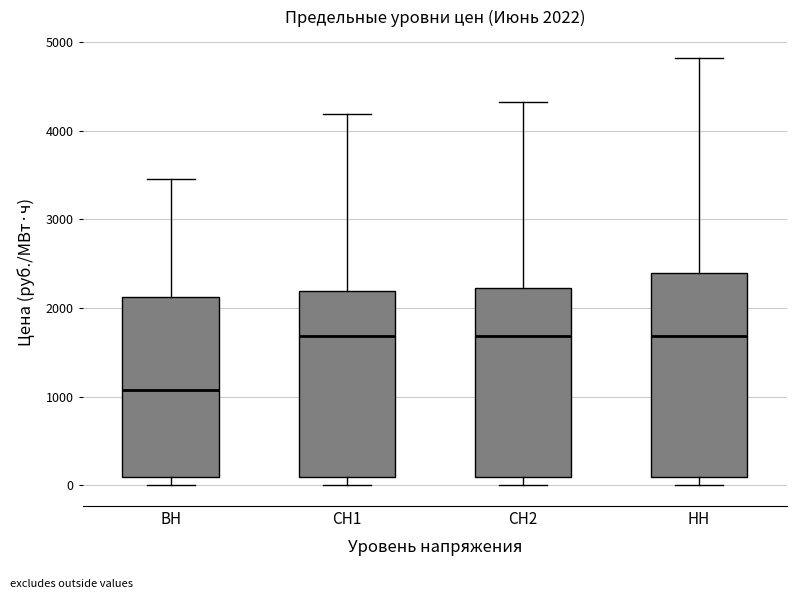

Comparing the boxes themselves (not the whiskers), which one is the tallest?

НН